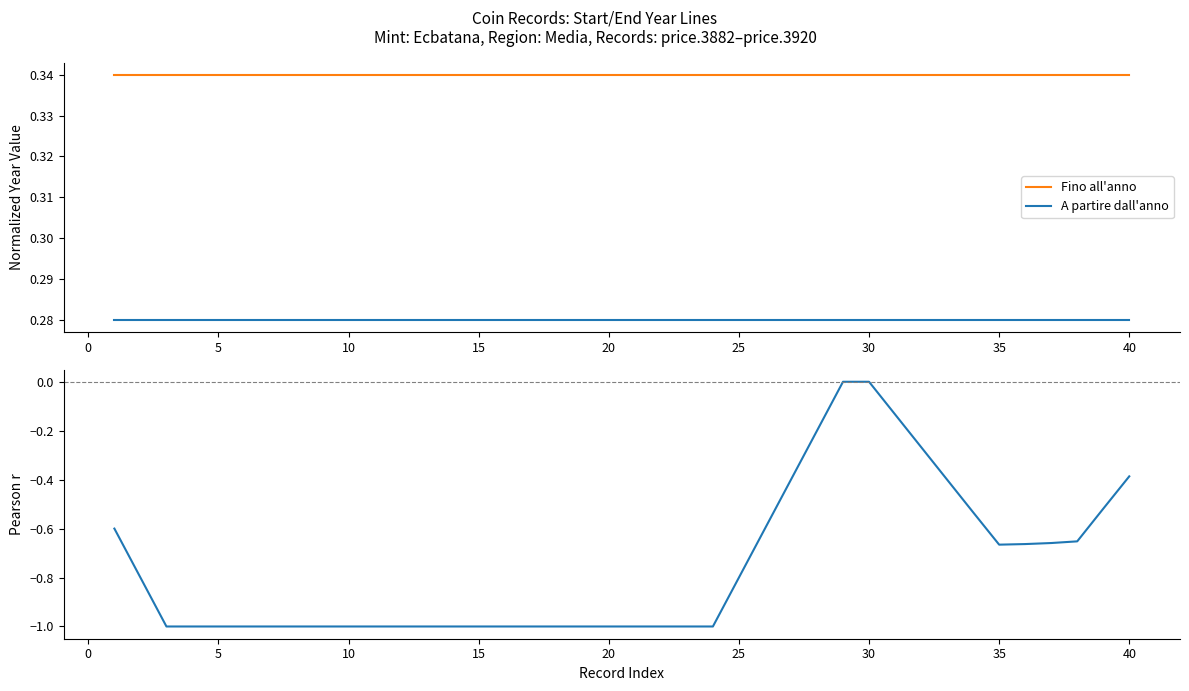

True or false: A partire dall'anno and Fino all'anno cross at least once.

False